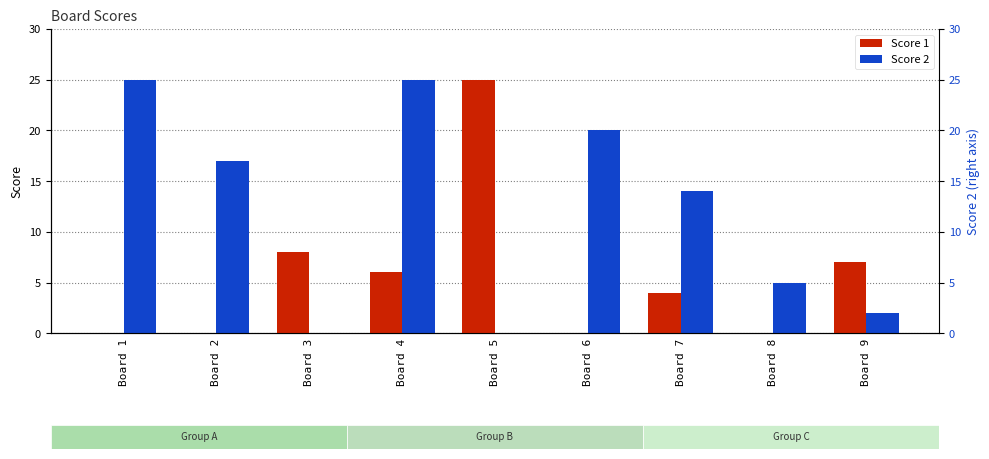

What is the total value across all series at Board 7?

18